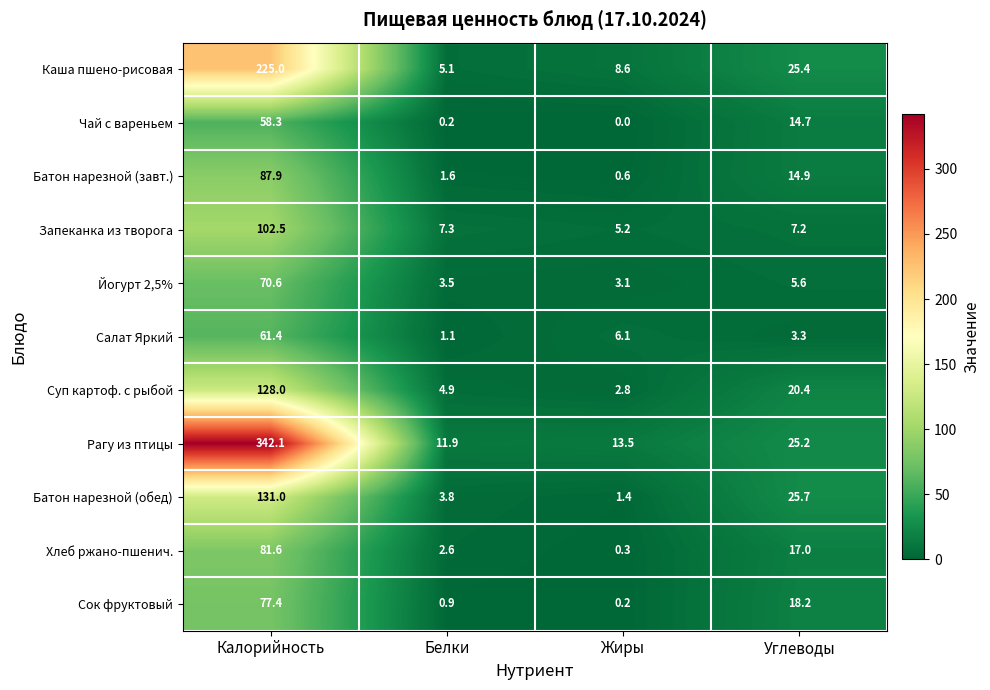

What is the difference between the maximum and minimum values in the Суп картоф. с рыбой series?

125.2